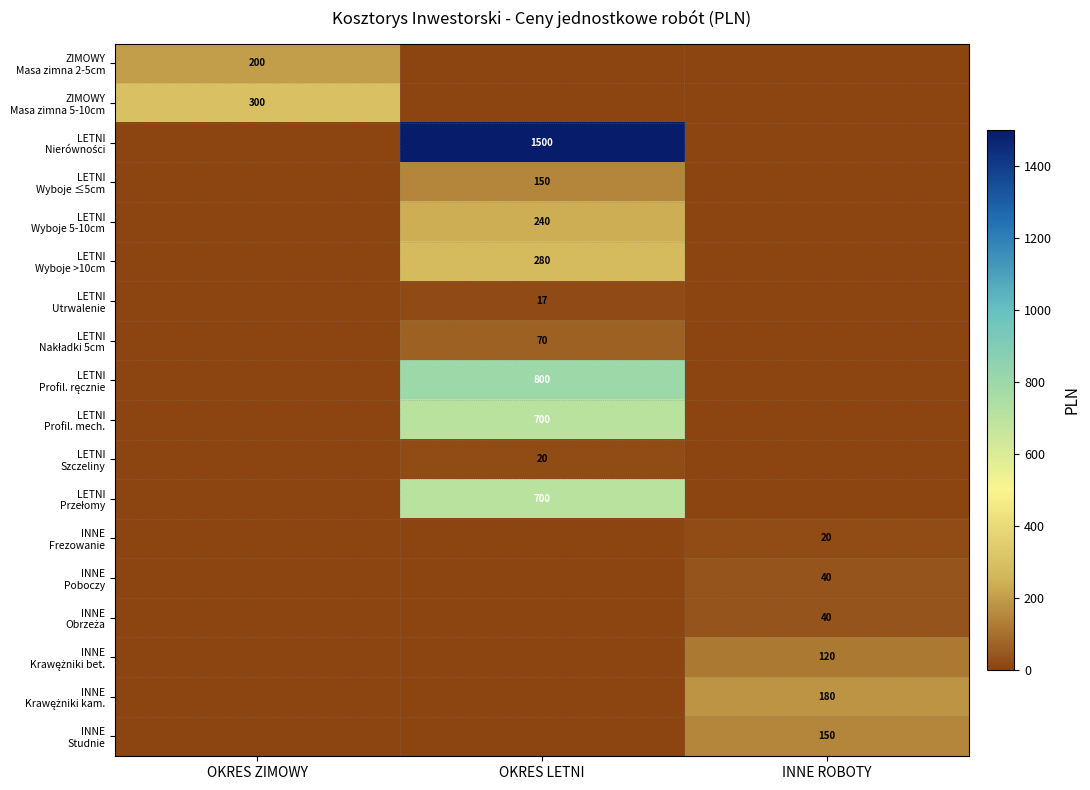

Is the value of ZIMOWY Masa zimna 2-5cm at INNE ROBOTY greater than the value of LETNI Profil. mech. at OKRES LETNI?

No